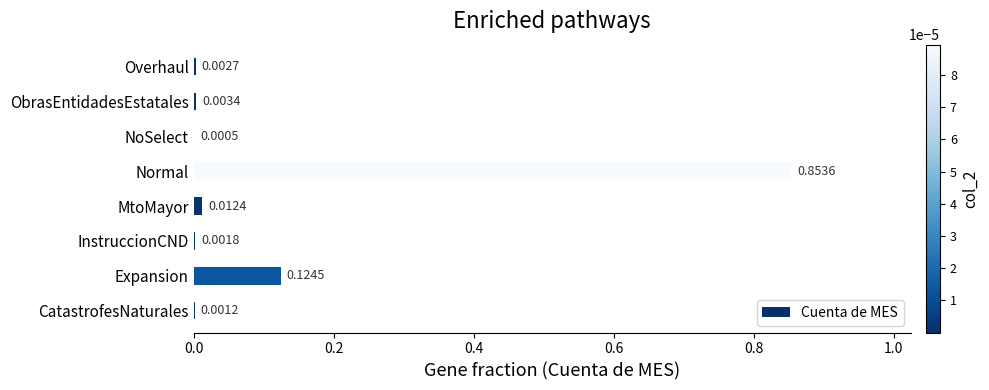

Which category has the highest value across all series?

Normal